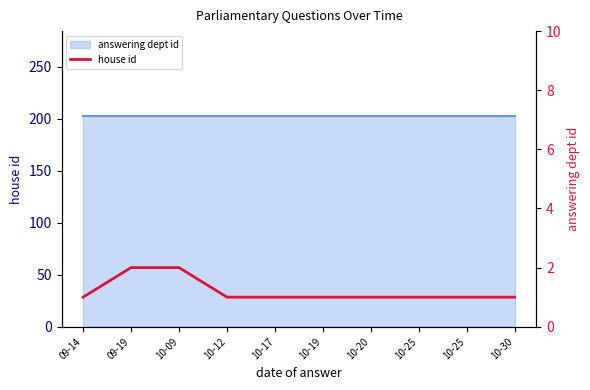

Does the chart display data point markers on the line(s)?

No